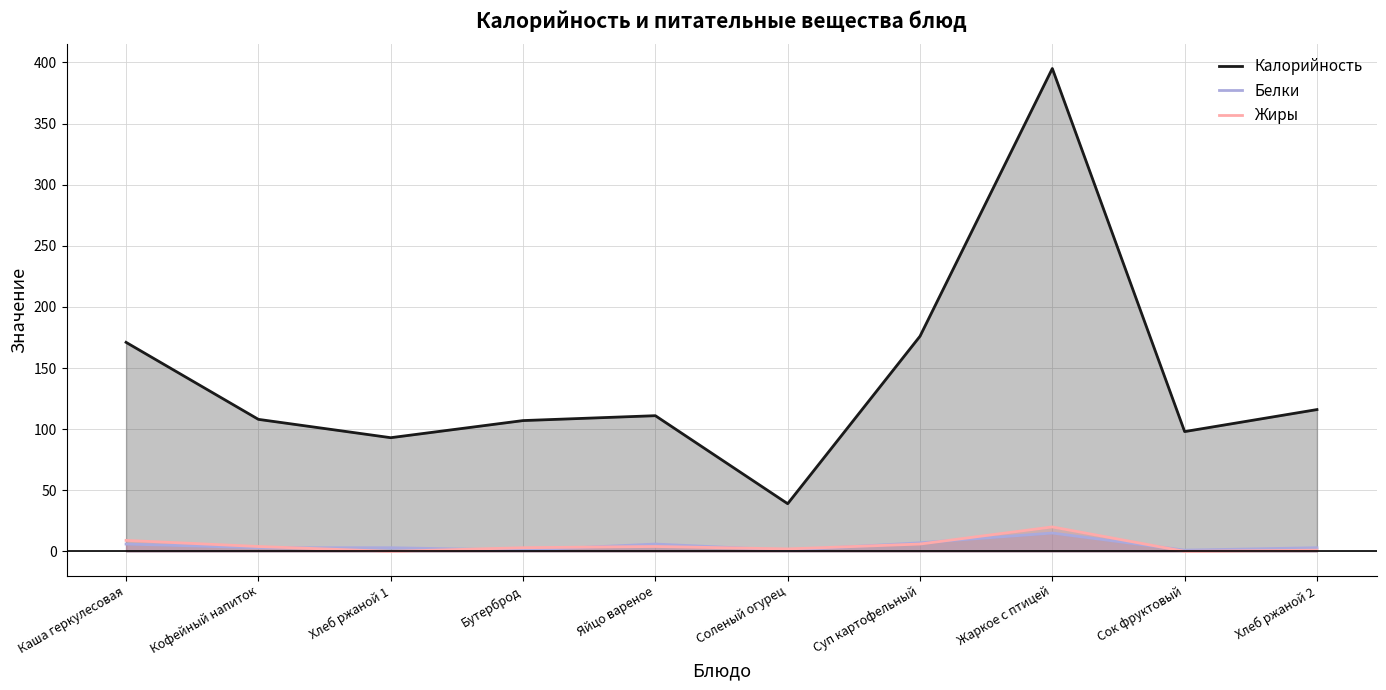

What is the total value across all series at Бутерброд?

111